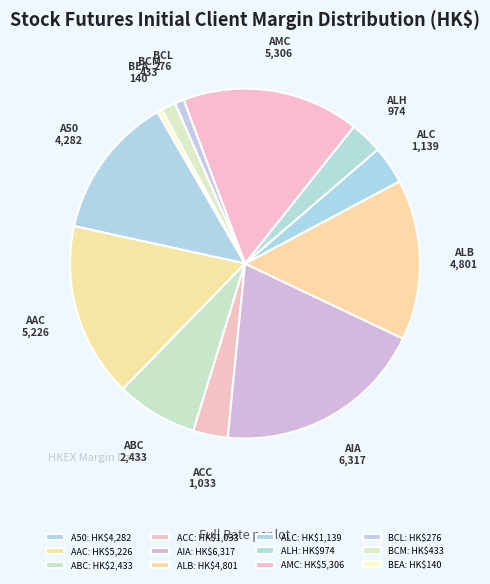

True or false: AMC accounts for 16% of the total.

True